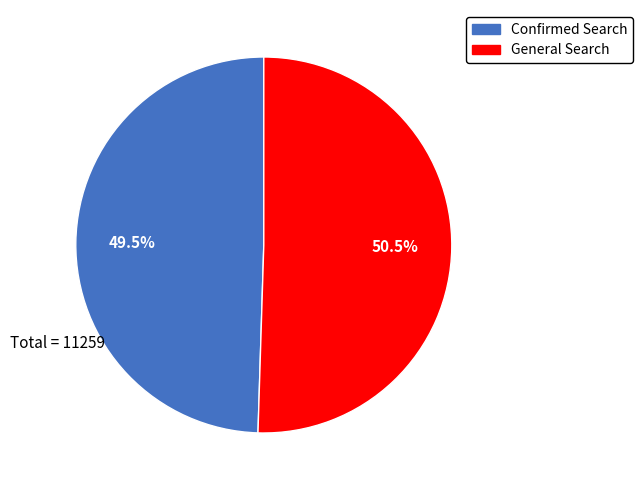

Does any single category account for the majority?

Yes